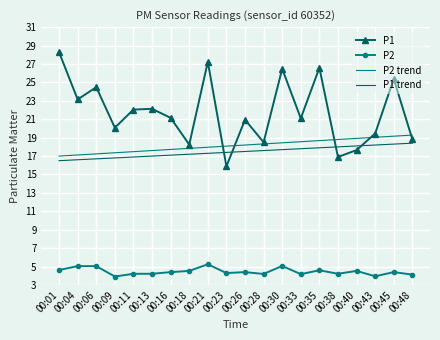

The value of P1 at 00:18 is 30.5. True or false?

False